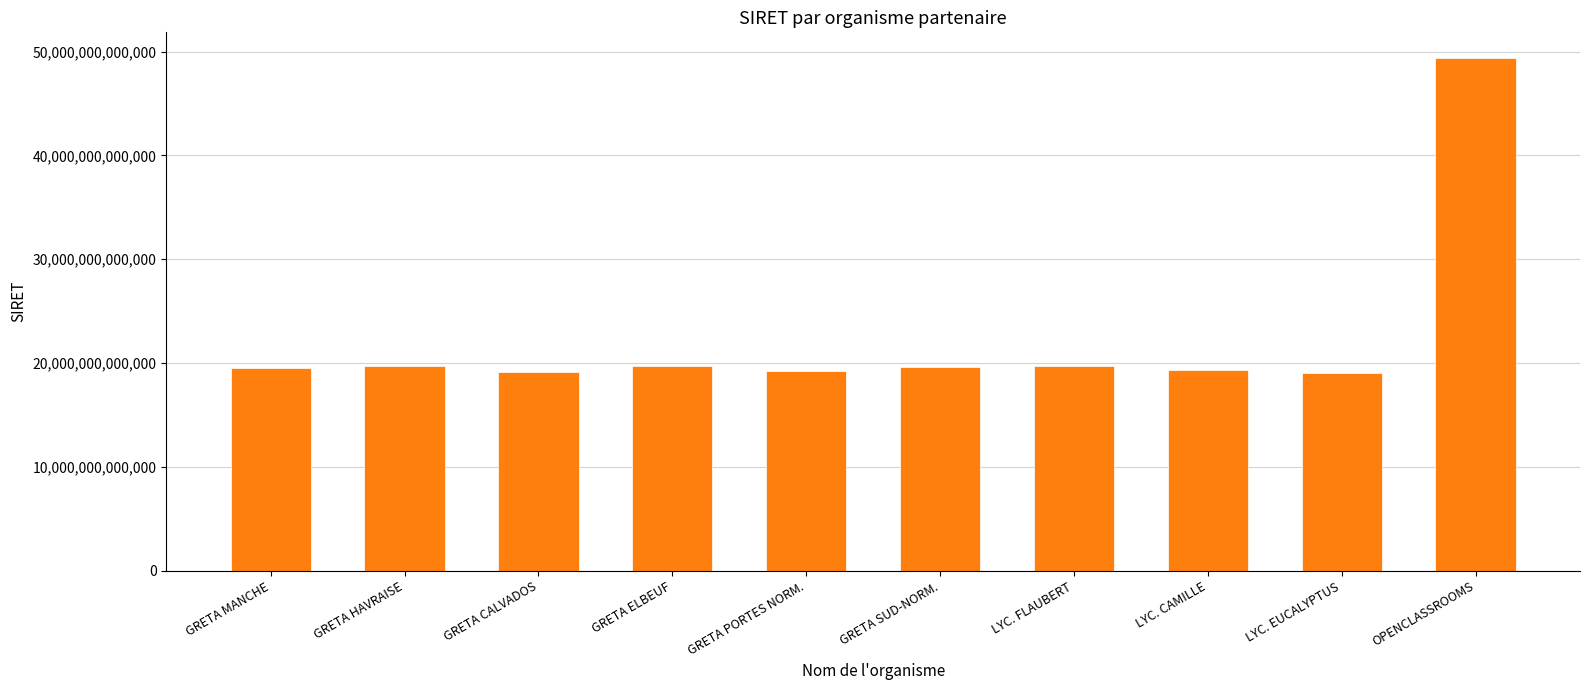

Approximately how many times larger is the value at GRETA ELBEUF compared to LYC. FLAUBERT?

1.0